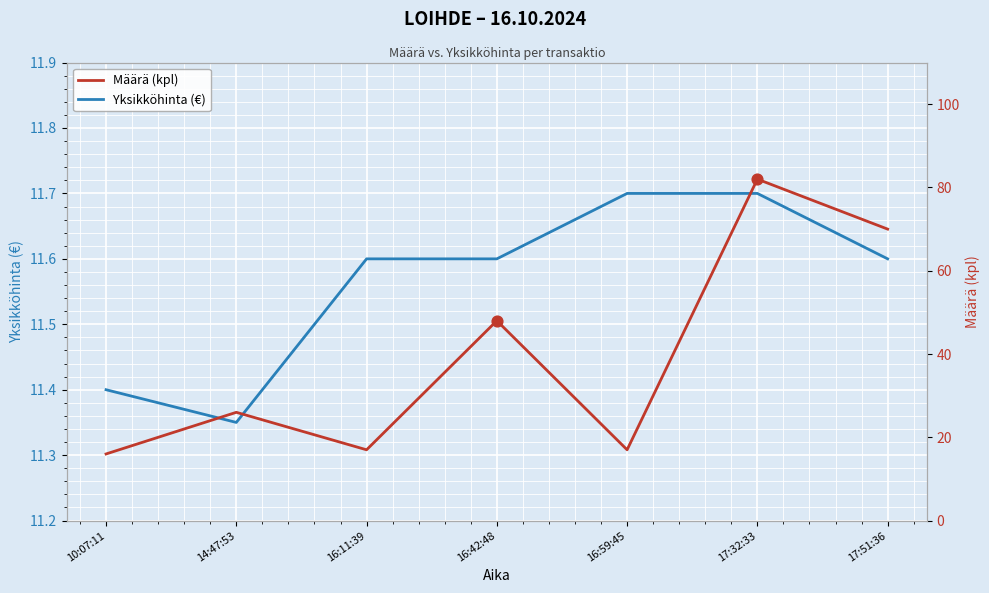

What are all the series names shown in the legend?

Yksikköhinta (€), Määrä (kpl)